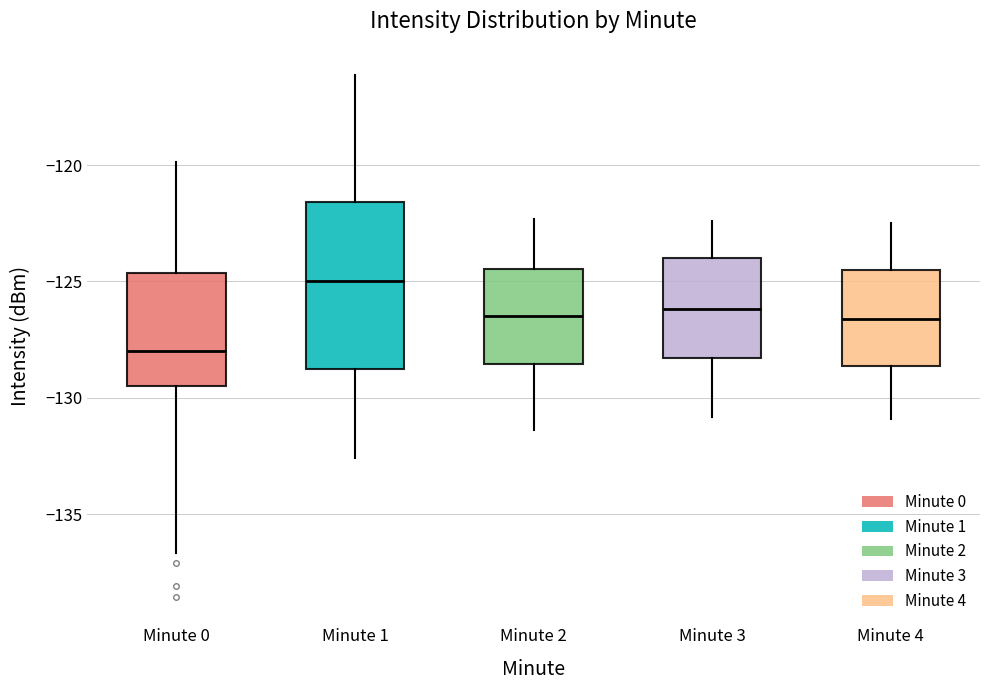

Reading left to right, transcribe this box plot: for each box, give where its median line is, the range the box spans, and where its two whiskers end, as read against the y-axis. The values are not printed on the chart, so give them approximately, as read against the axis.

Minute 0: median -128.0, box -129.5 to -124.5, whiskers -136.5 to -120.0
Minute 1: median -125.0, box -129.0 to -121.5, whiskers -132.5 to -116.0
Minute 2: median -126.5, box -128.5 to -124.5, whiskers -131.5 to -122.5
Minute 3: median -126.0, box -128.5 to -124.0, whiskers -131.0 to -122.5
Minute 4: median -126.5, box -128.5 to -124.5, whiskers -131.0 to -122.5